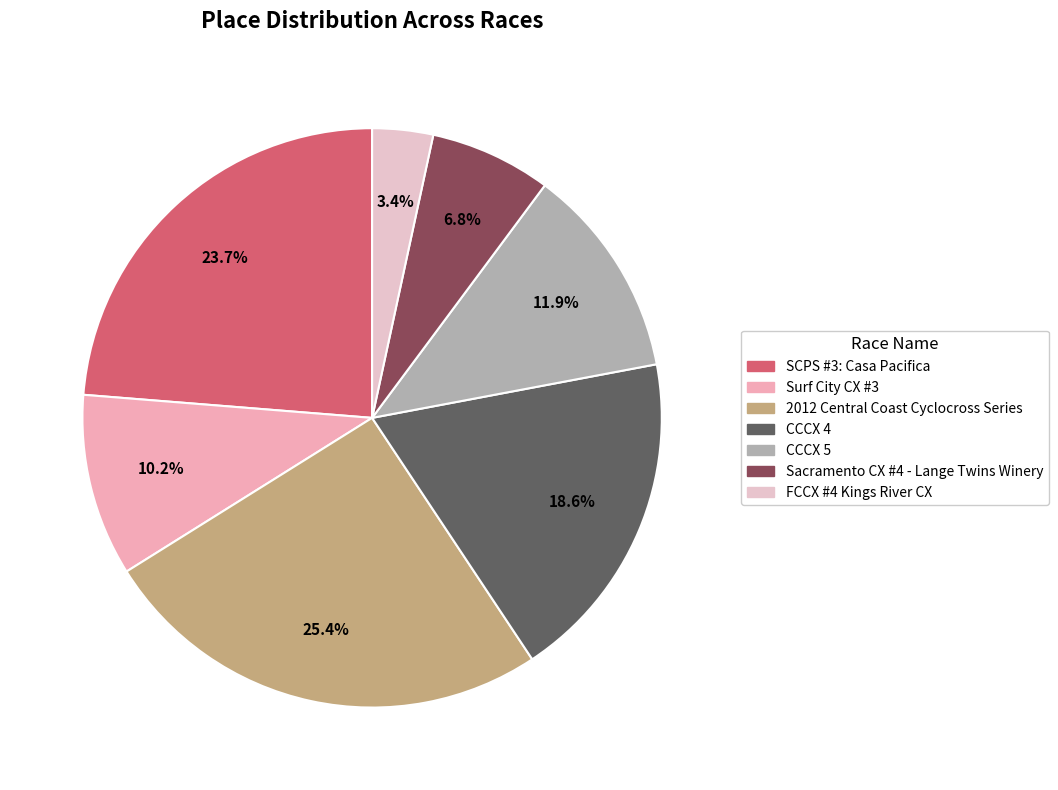

Approximately how many times larger is the value at SCPS #3: Casa Pacifica compared to Sacramento CX #4 - Lange Twins Winery?

3.5